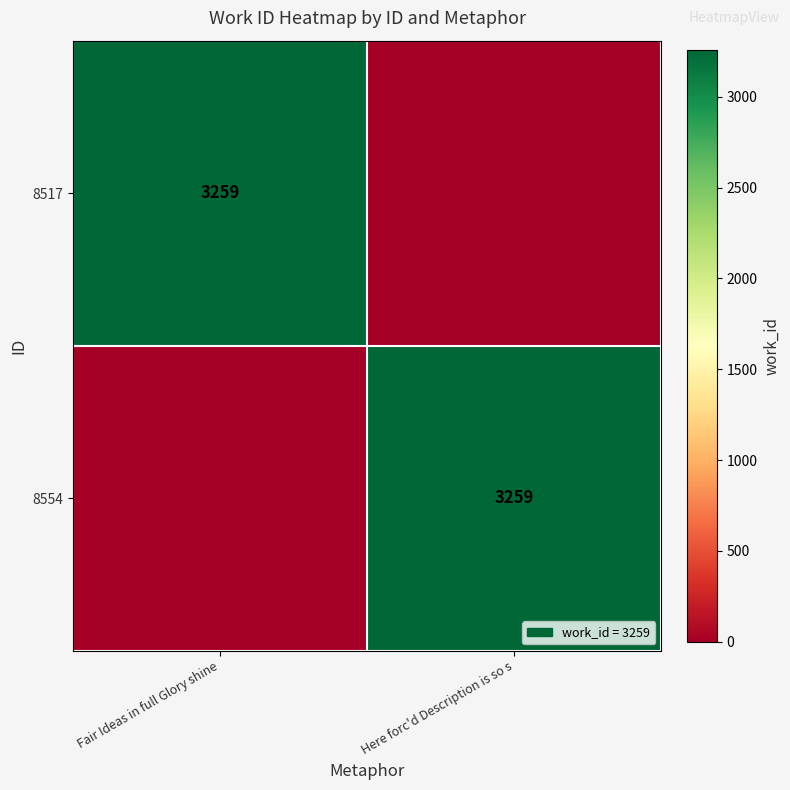

True or false: 8517 has a value of 4919 at Fair Ideas in full Glory shine.

False